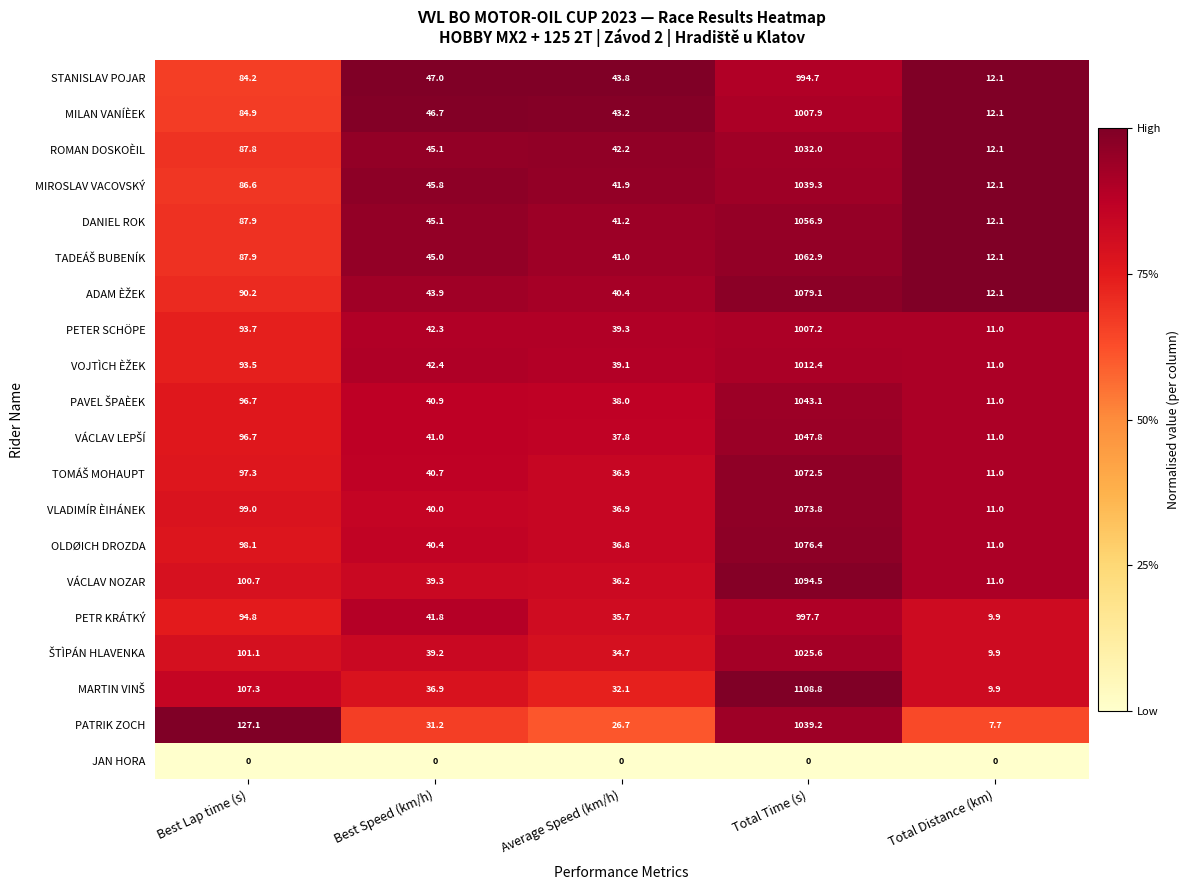

Where is DANIEL ROK nearest to the value 534?

Best Lap time (s)